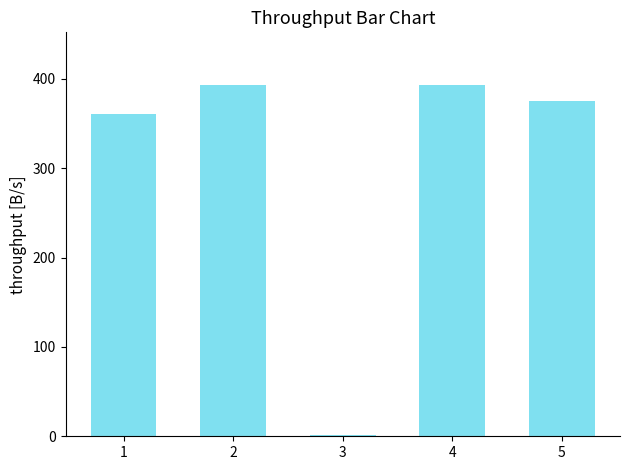

What is the greatest value displayed?

393.0